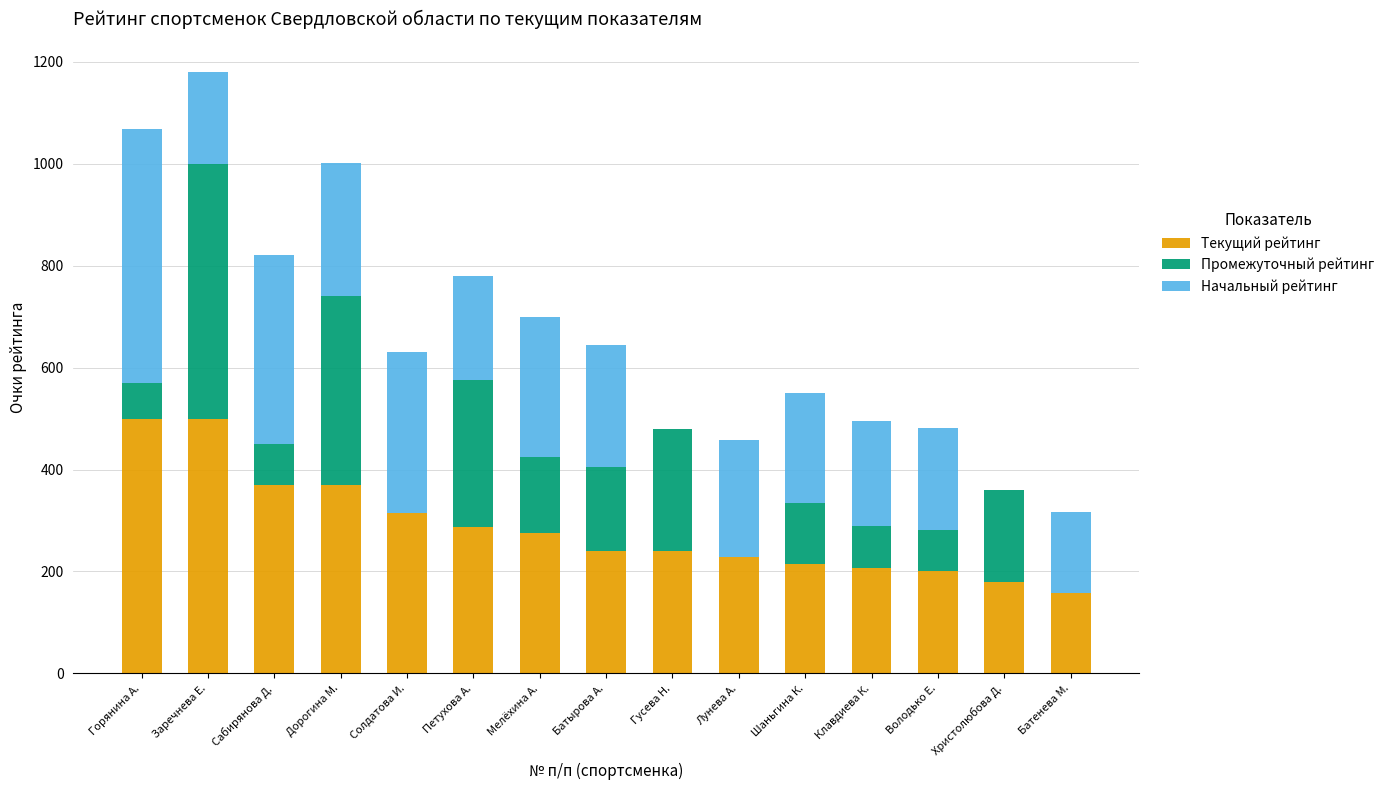

At which label is Текущий рейтинг closest to 329?

Солдатова И.